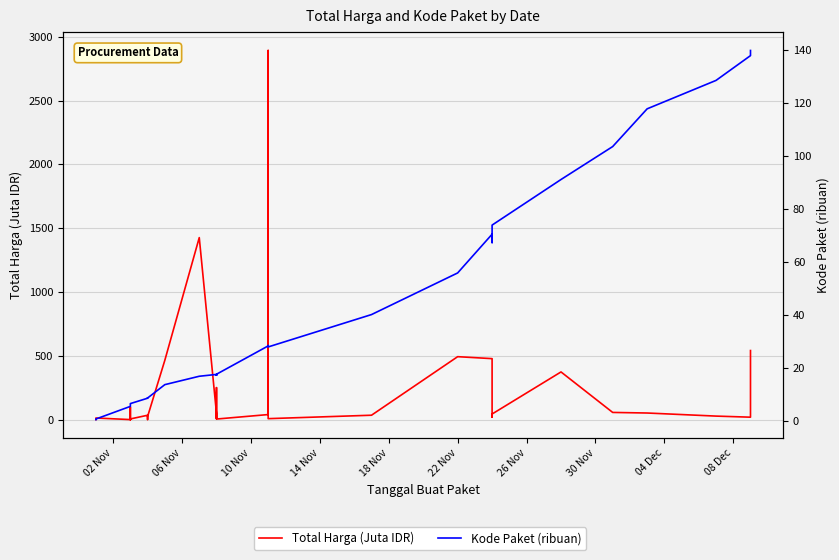

How many lines are shown in the chart?

2